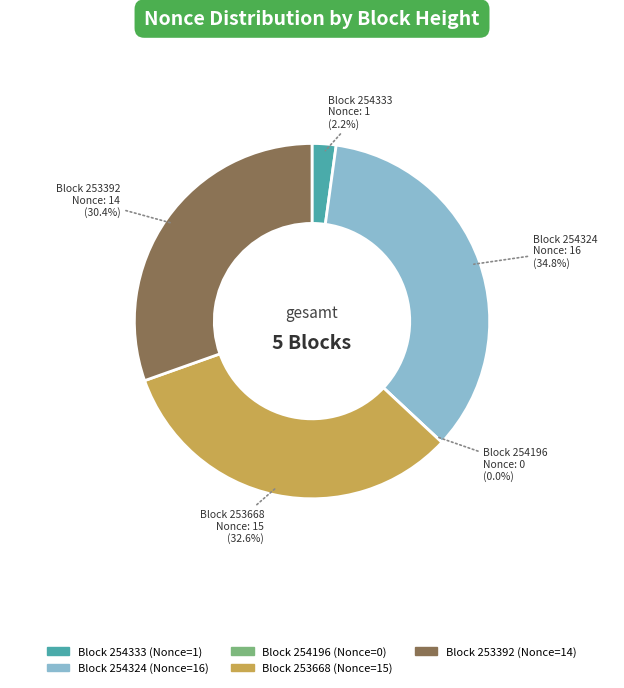

What percentage is NOT represented by 254324?

65.2%